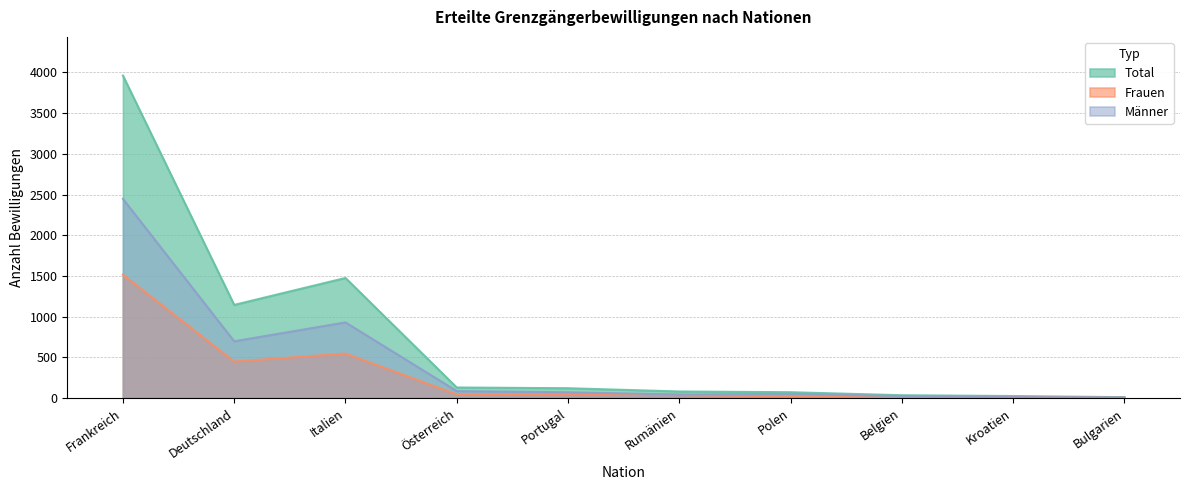

What position from the left is Belgien?

8